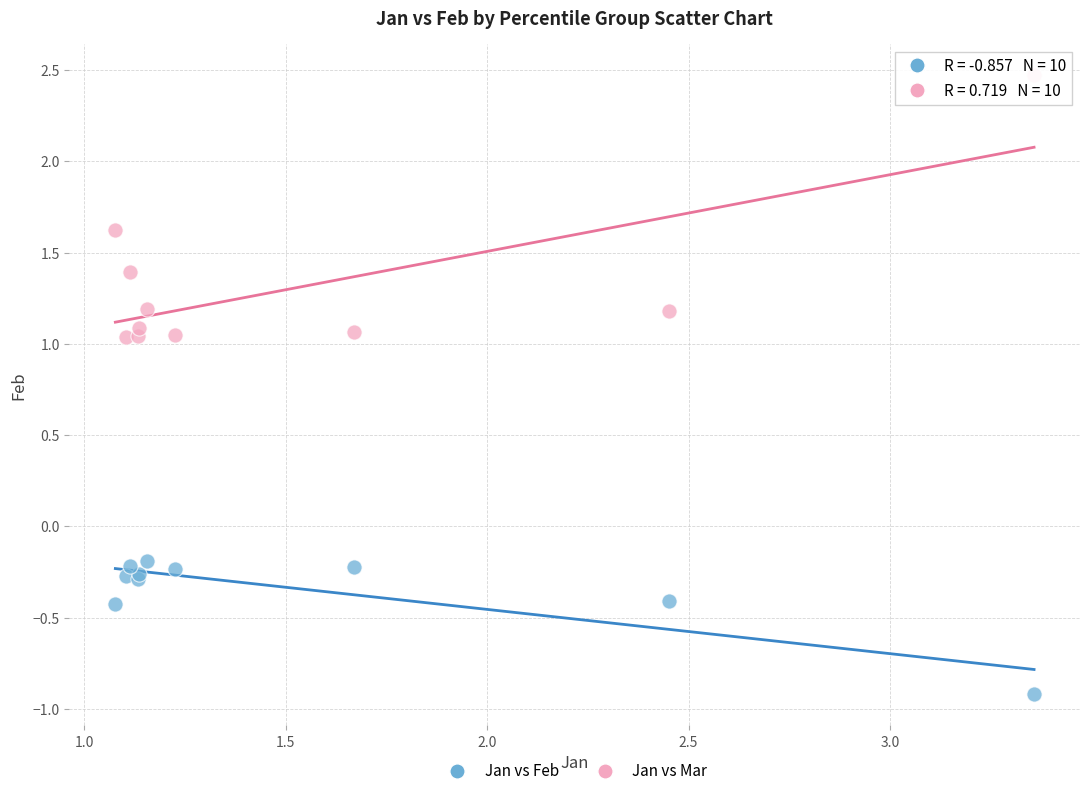

What are all the series names shown in the legend?

Jan vs Feb, Jan vs Mar